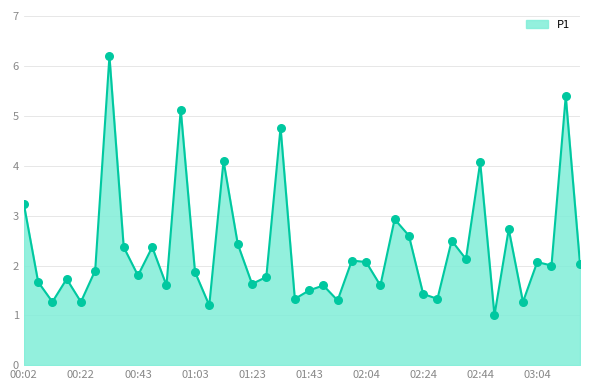

What is the smallest value displayed?

1.0